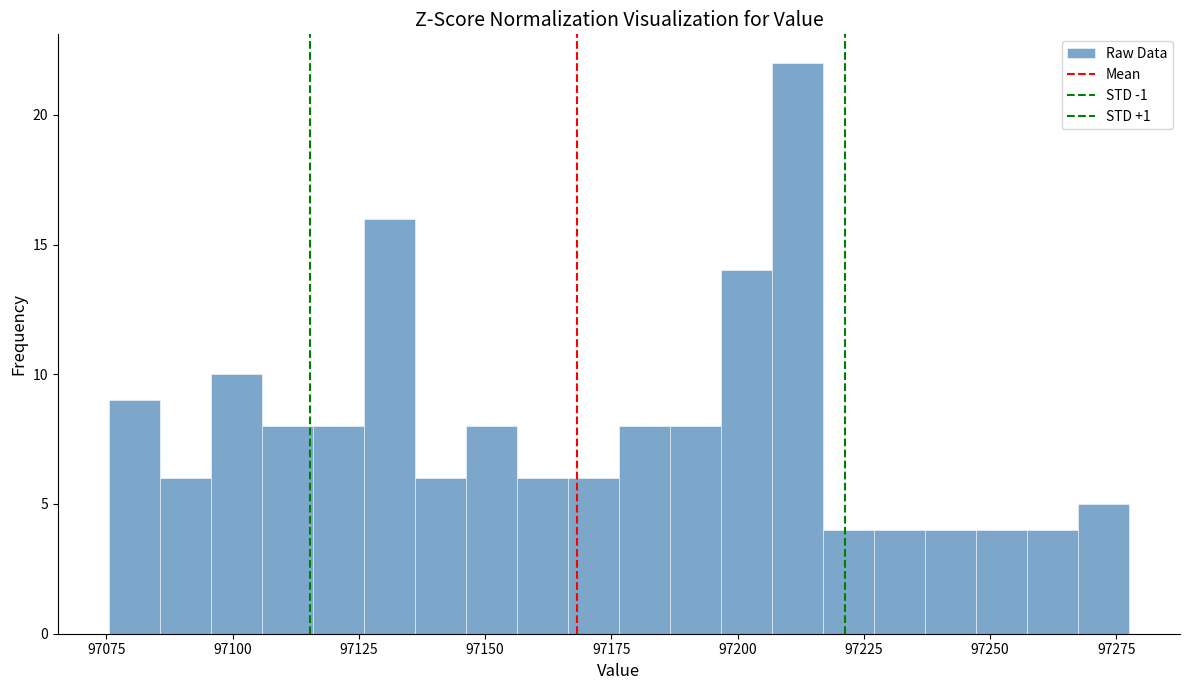

Around what value on the x-axis is the tallest bar? Give the approximate position of its centre, as read against the axis.

97210